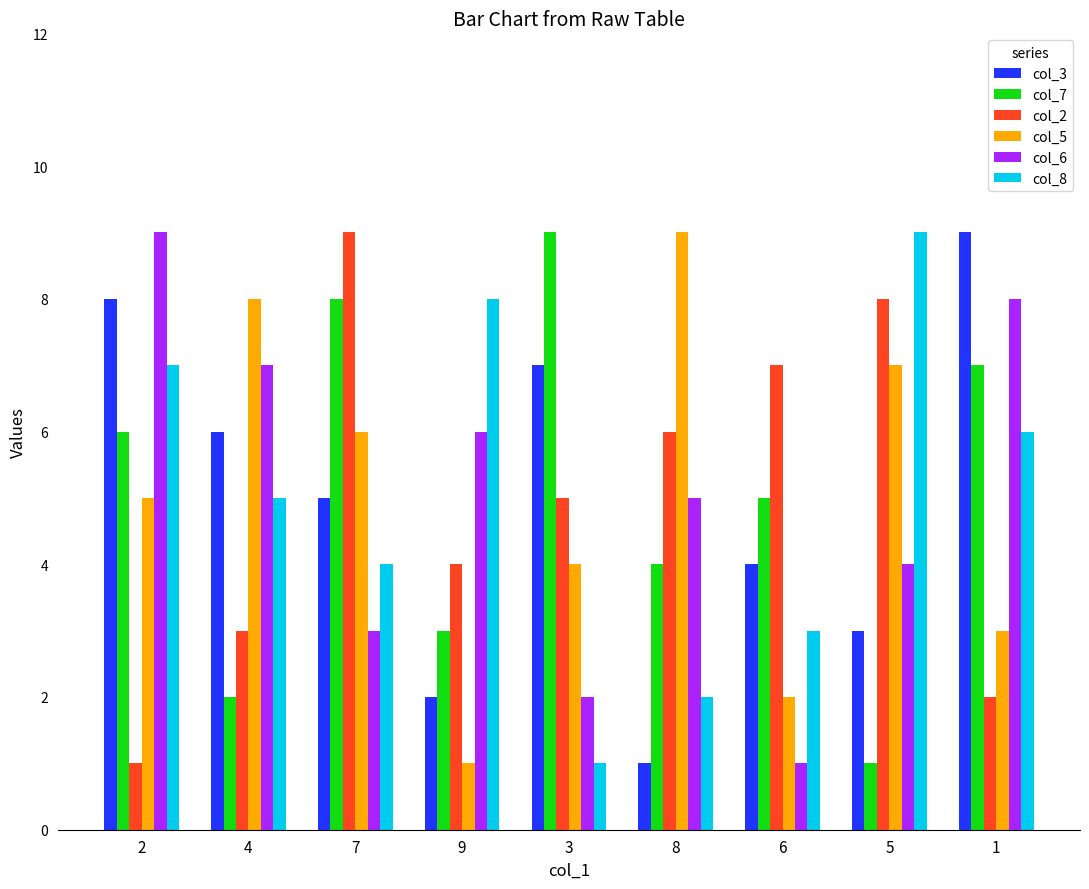

Which series changed the most between 2 and 1?

col_5